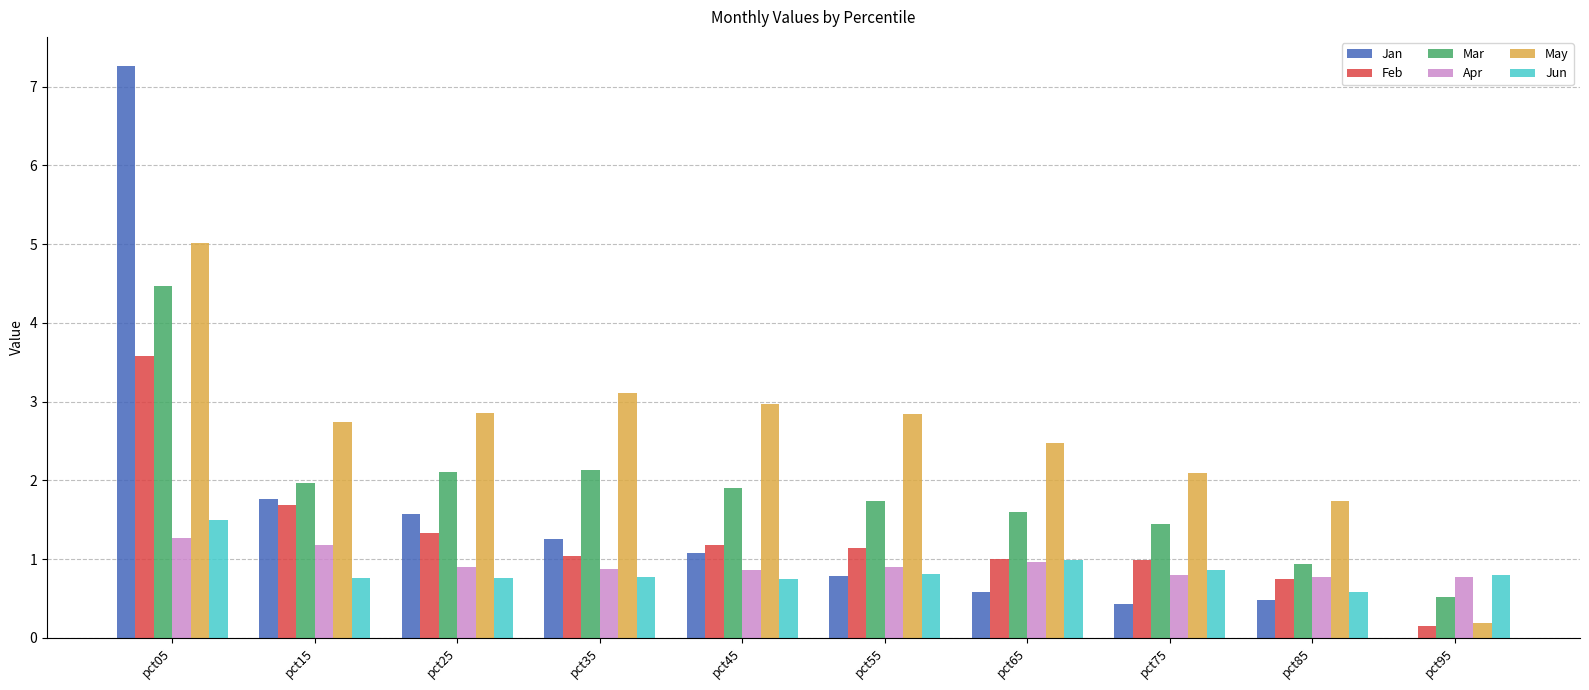

Which series has the widest spread of values?

Jan